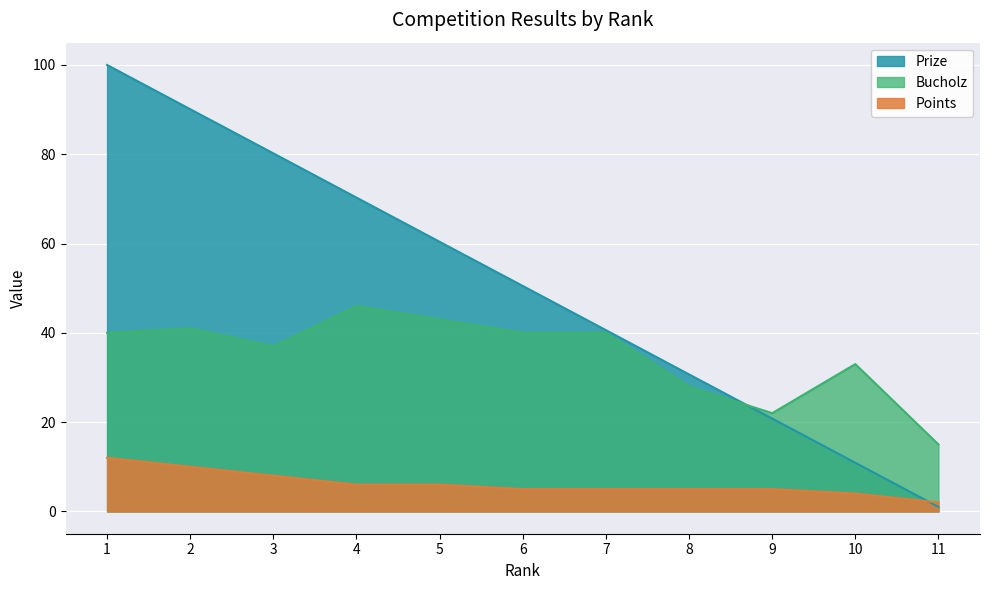

At which category does Bucholz reach its first local peak?

2